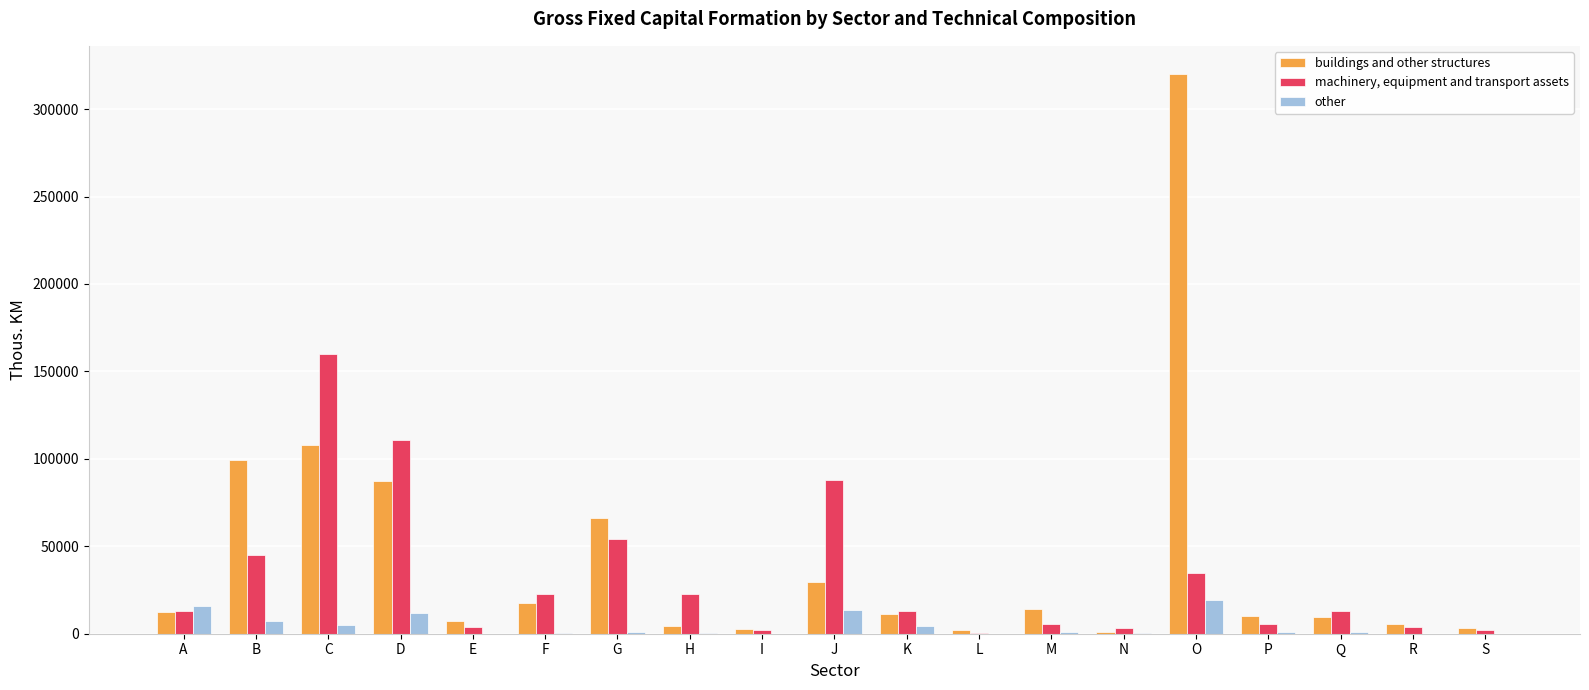

Does the chart contain stacked bars?

No